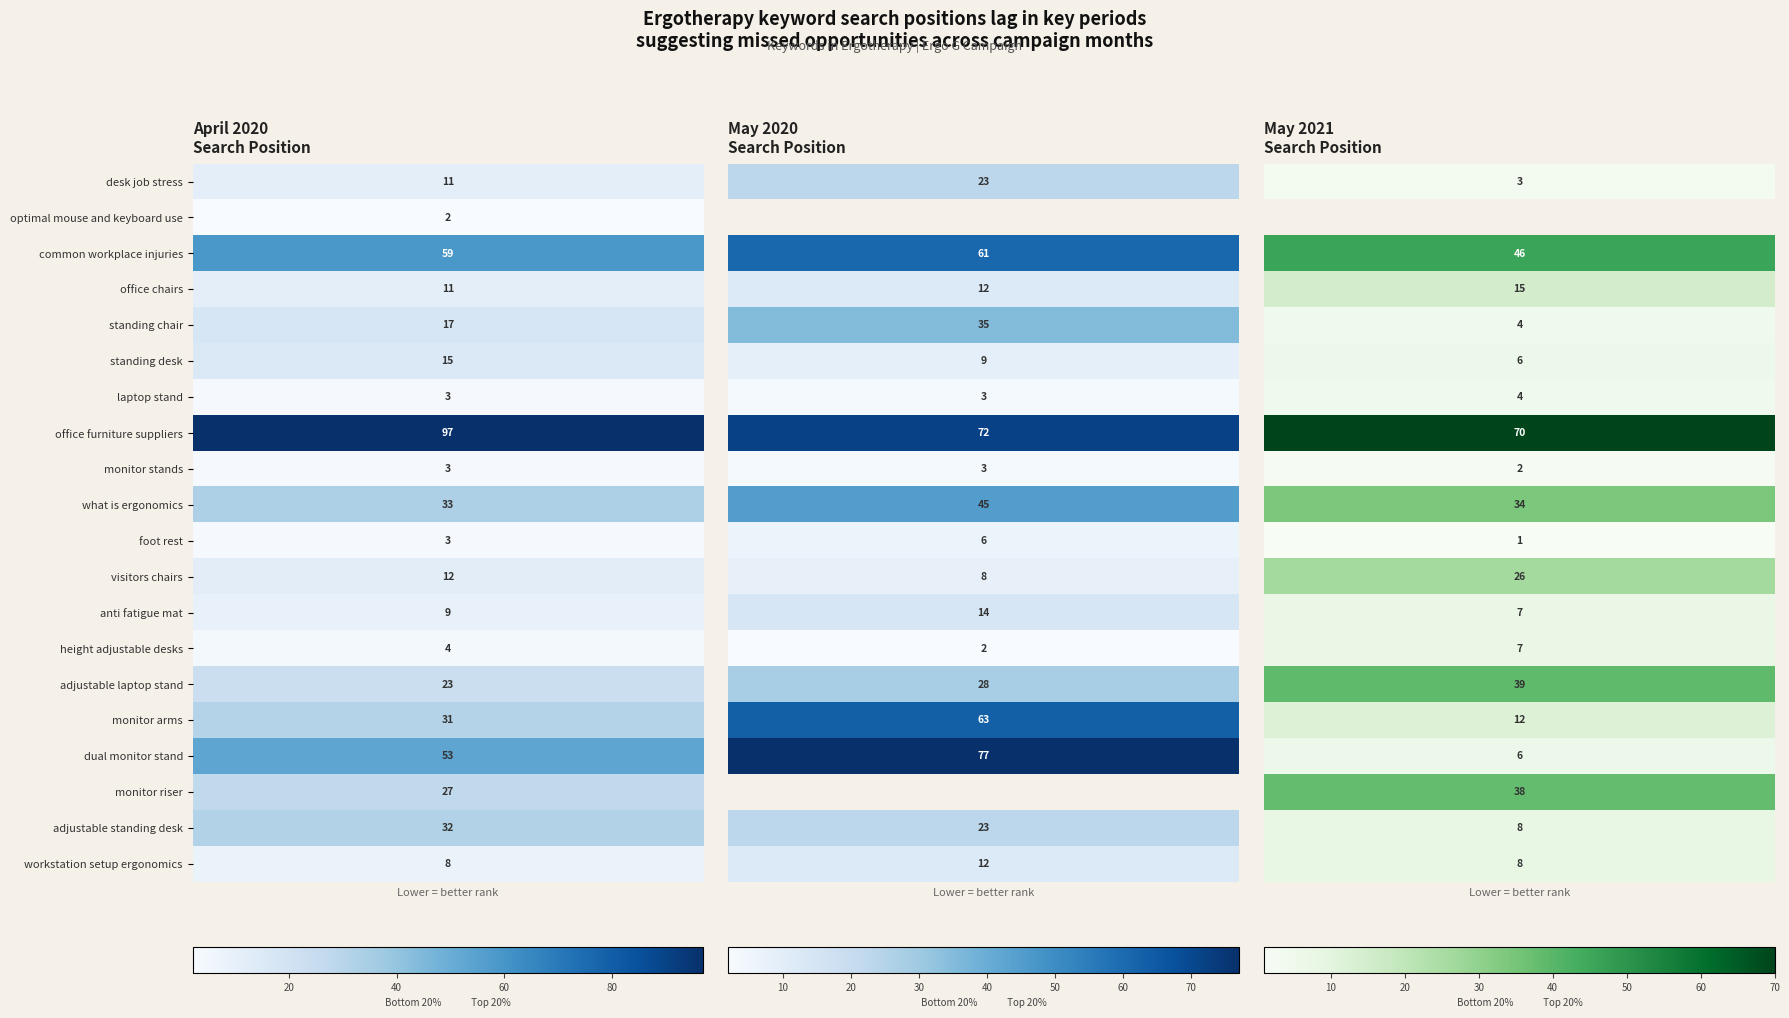

Count the office chairs values in the range 11 to 15.

3